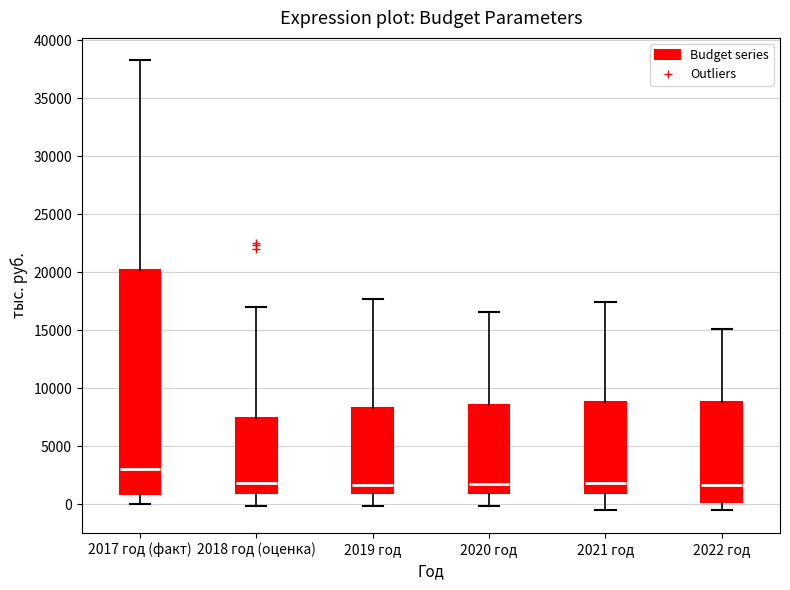

Where does the lower whisker of the box for 2017 год (факт) end on the y-axis? The values are not printed on the chart, so give them approximately, as read against the axis.

0